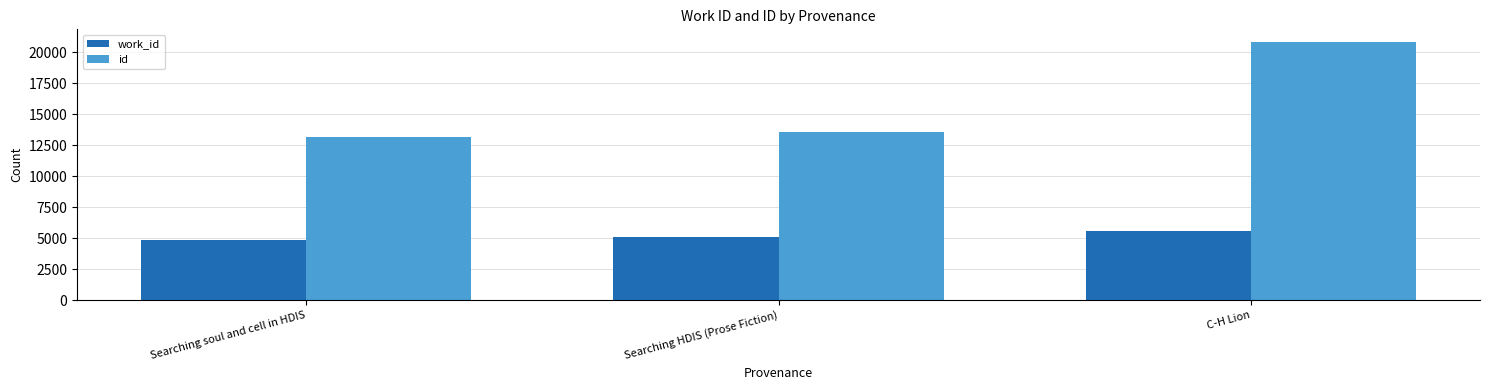

Does the chart contain any negative values?

No